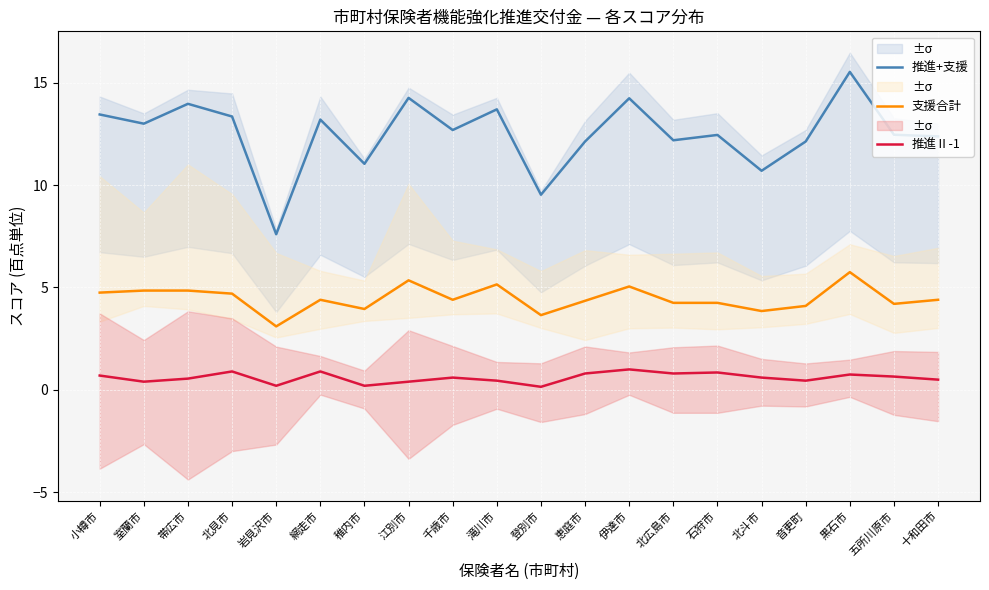

At how many categories does at least one series exceed 5?

20